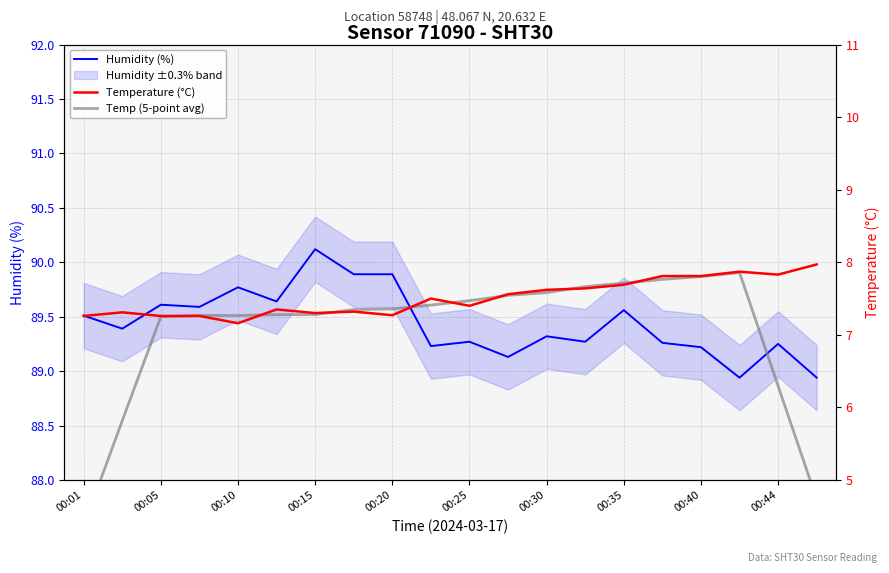

What is the lowest value of the Humidity (%) series?

88.9